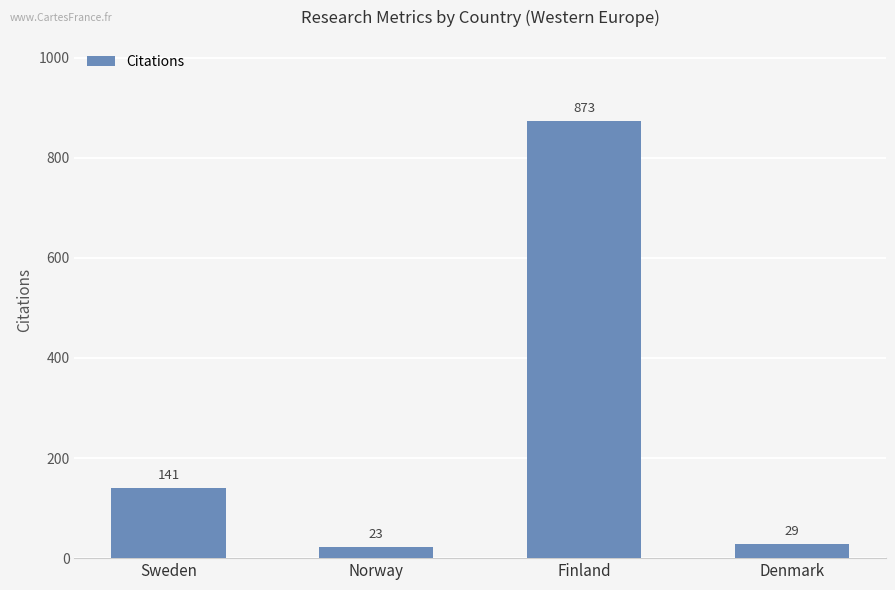

What is the sum of all values?

1066